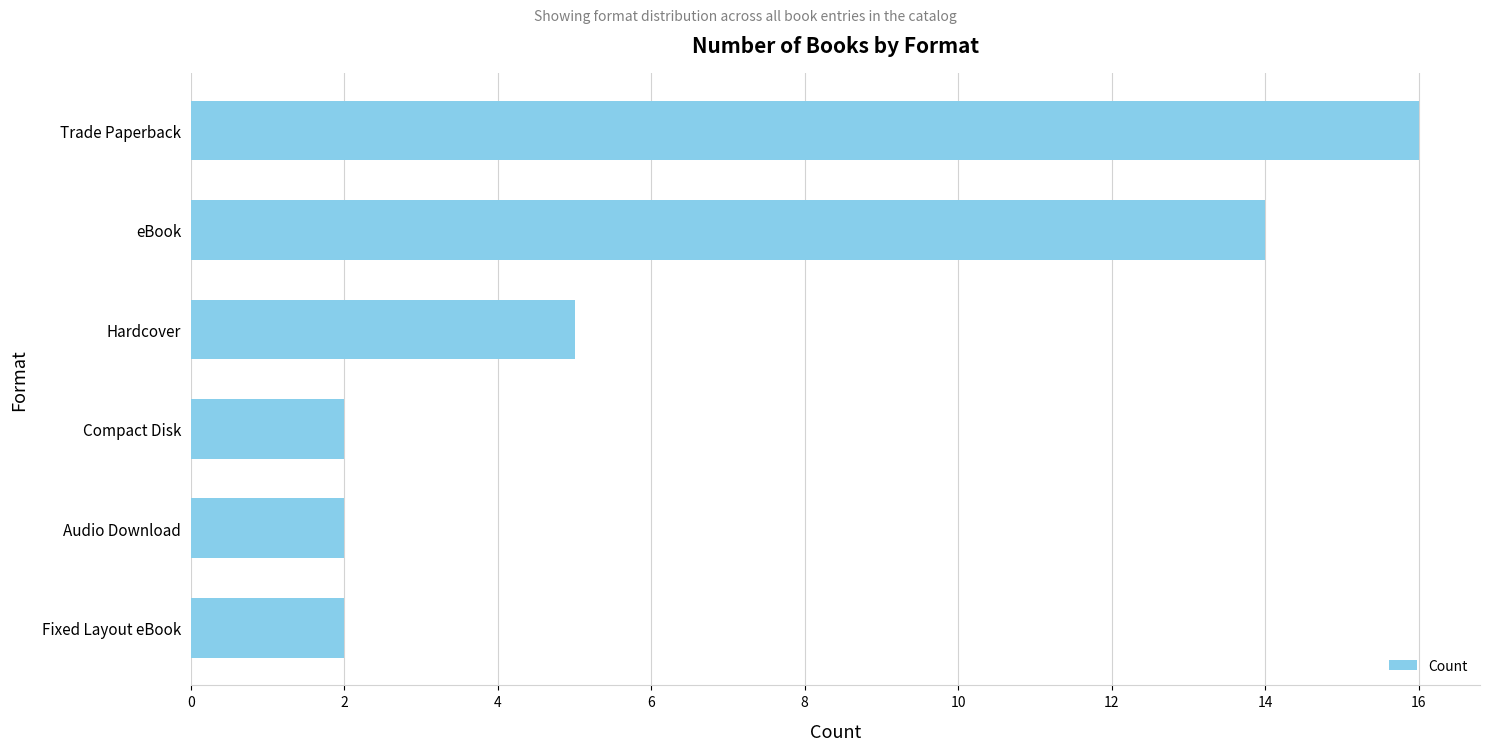

How many categories are shown in the chart?

6